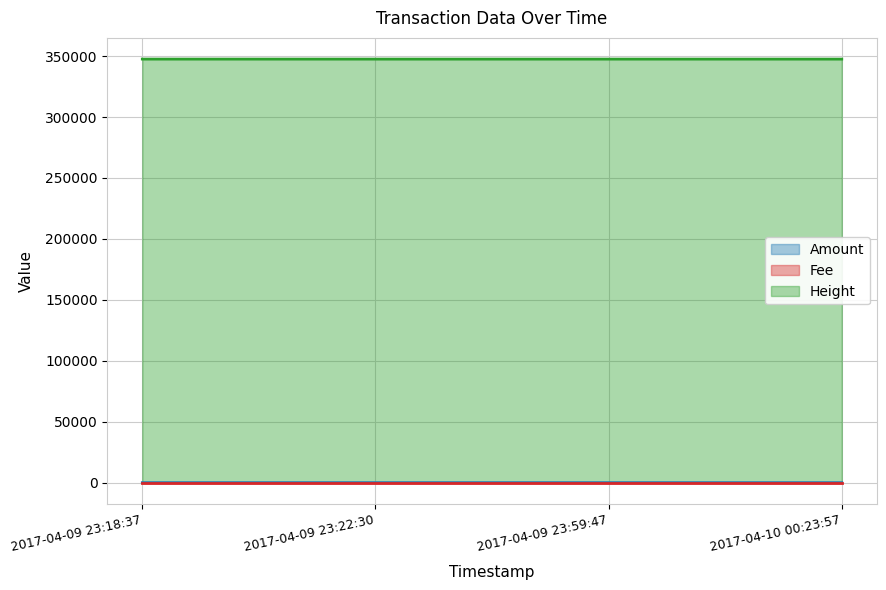

Which category has the highest value in the Height series?

2017-04-09 23:18:37